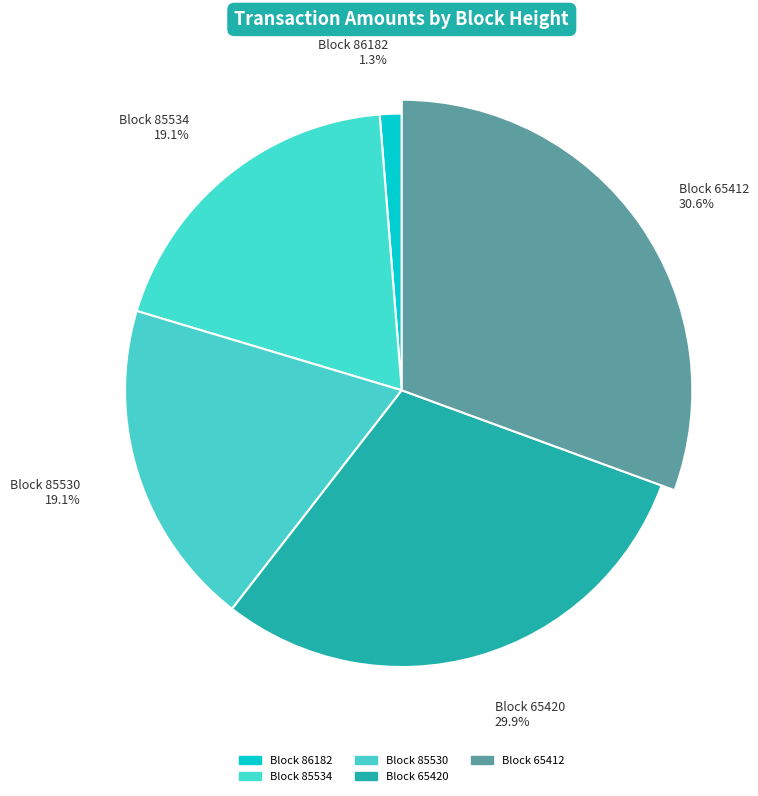

To the nearest percent, what percentage of the pie is 65420?

30%